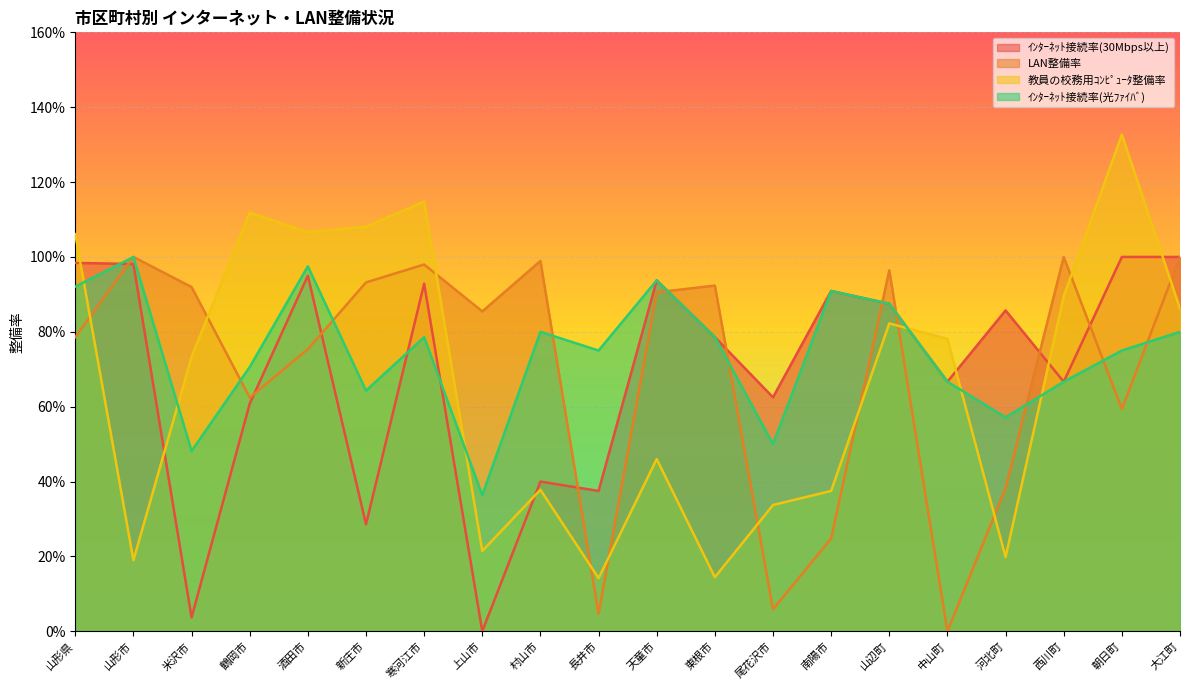

What is the difference between the maximum and minimum values in the 教員の校務用ｺﾝﾋﾟｭｰﾀ整備率 series?

1.2